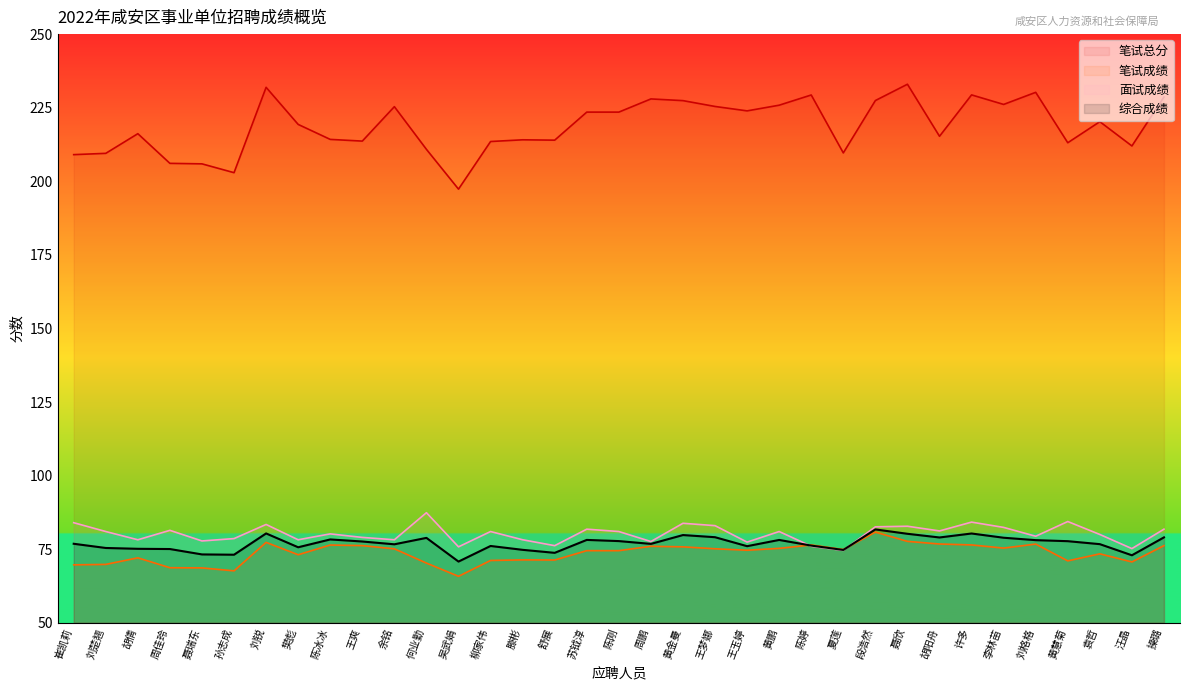

True or false: 面试成绩 has a value of 81.2 at 胡阳舟.

True